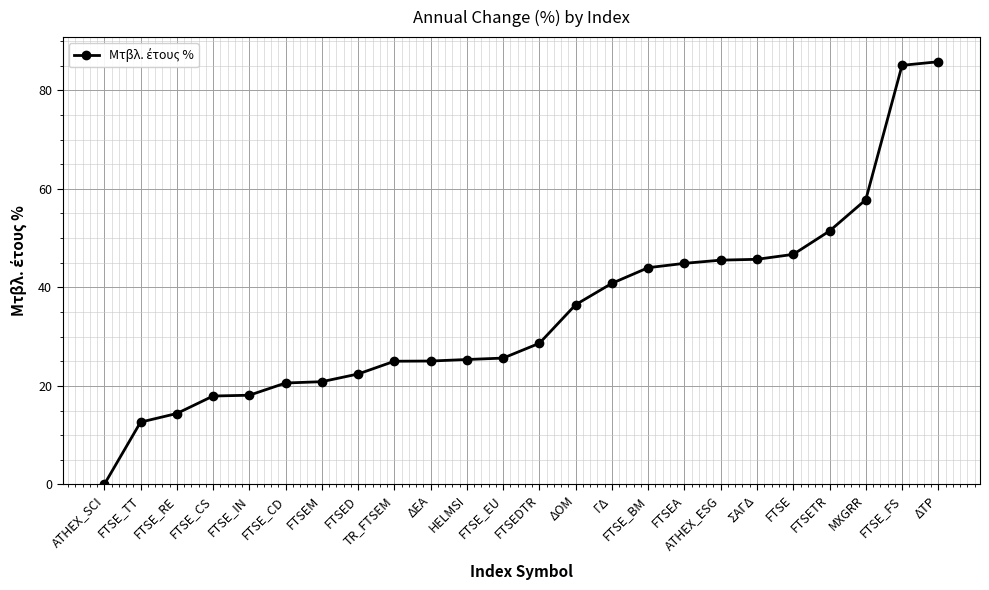

What is the sum of all values?

840.7